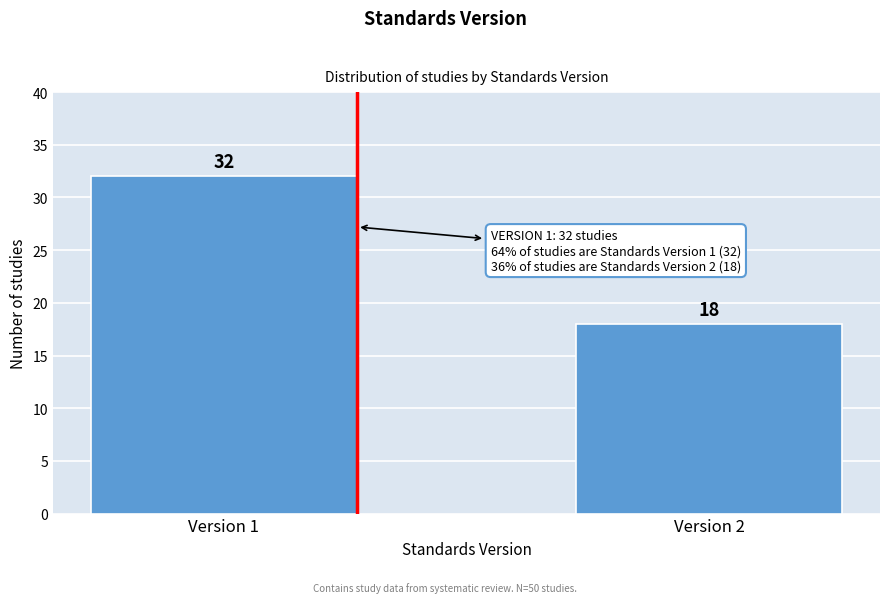

Reading left to right, what are all the values shown in this chart?

Version 1=32	Version 2=18